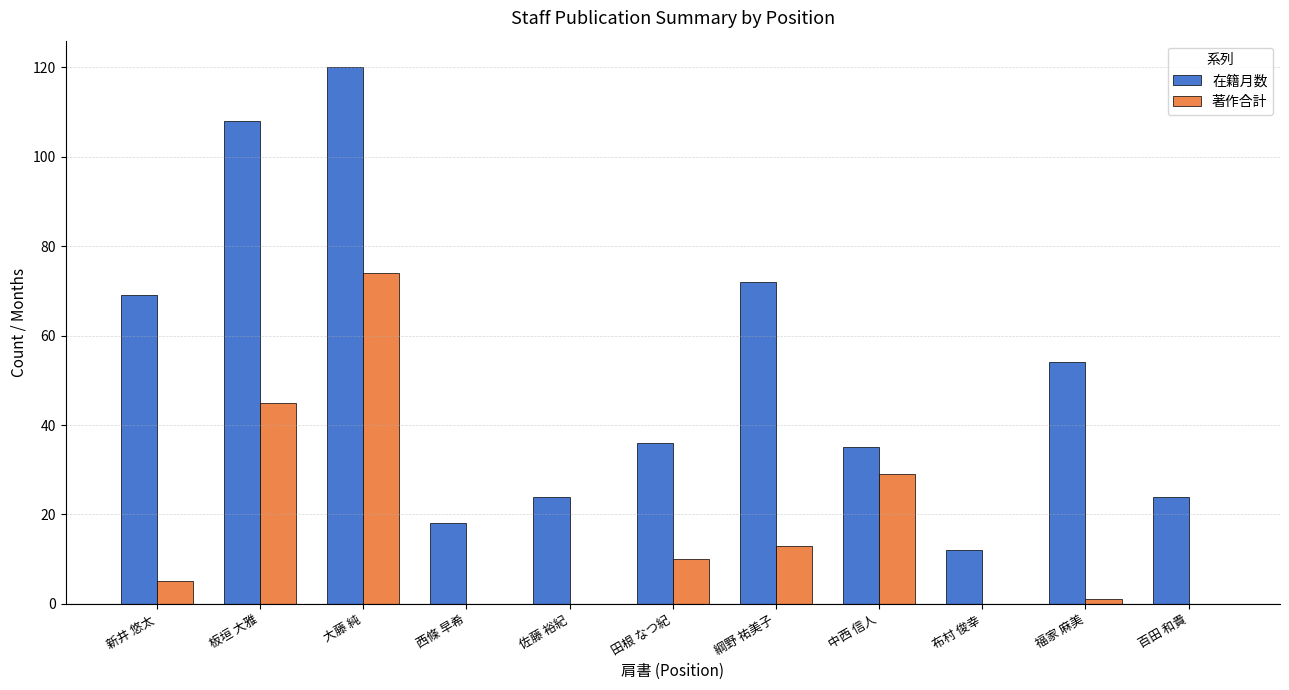

Where is 在籍月数 nearest to the value 66?

新井 悠太